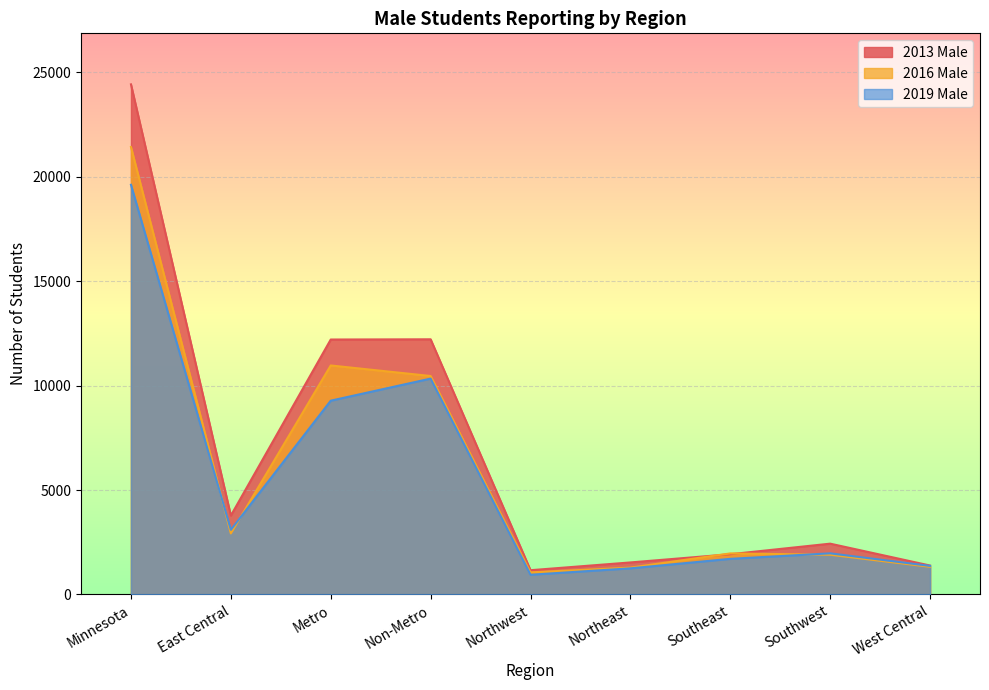

What is the approximate value of 2019 Male at Metro, to the nearest 50?

9300